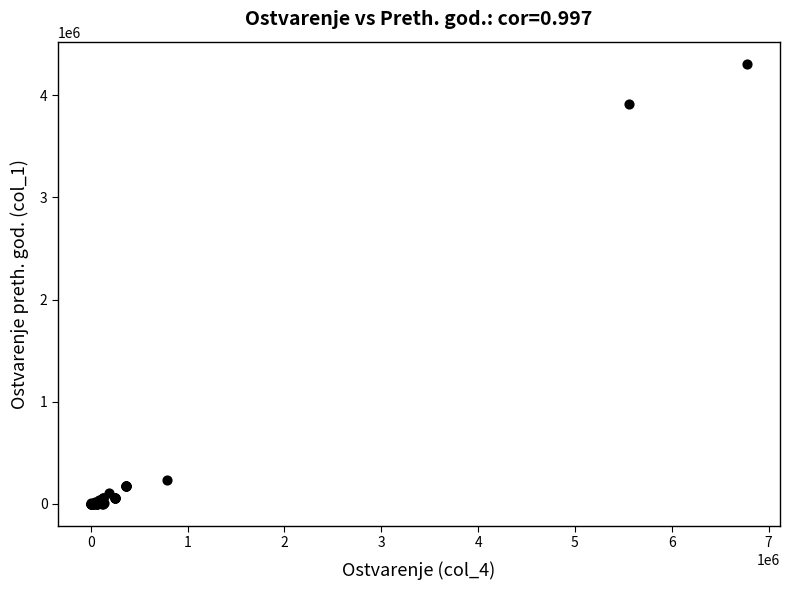

What Y value in the scatter plot is closest to 2155037?

3918688.4